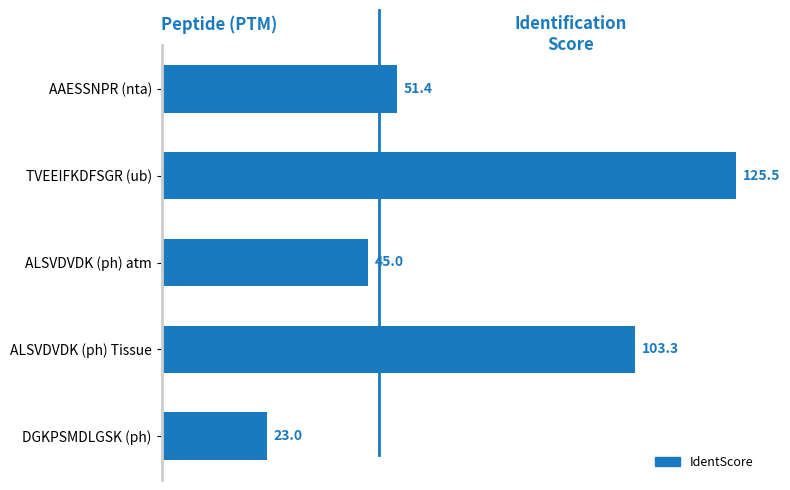

What is the average value?

69.7